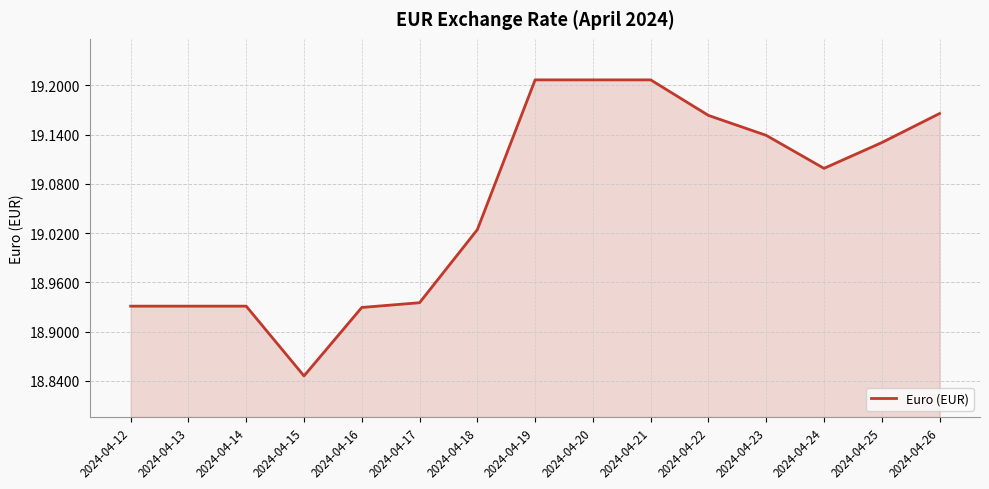

Which has a higher value, 2024-04-26 or 2024-04-18?

2024-04-26